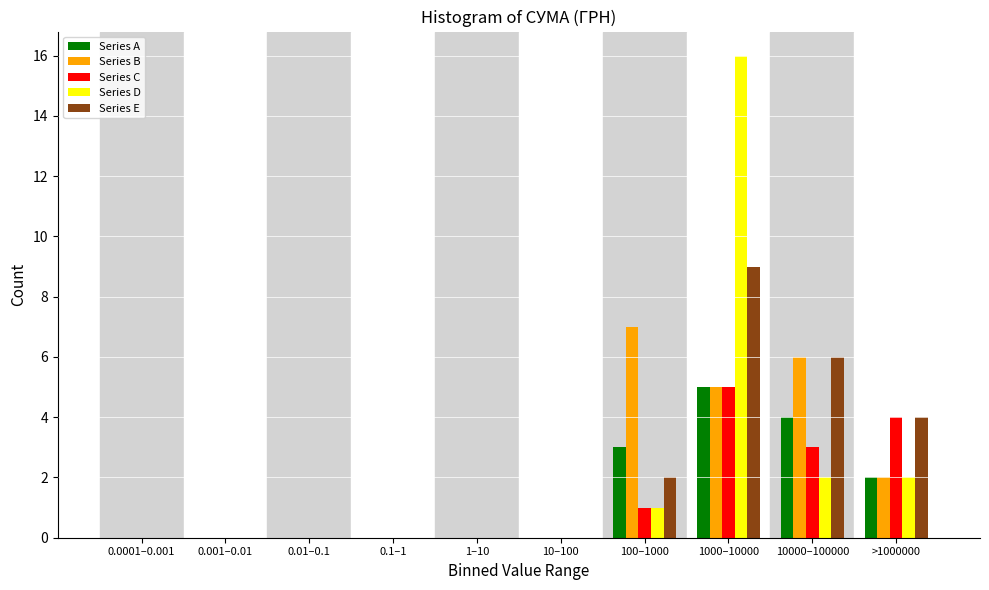

What is the greatest value displayed?

16